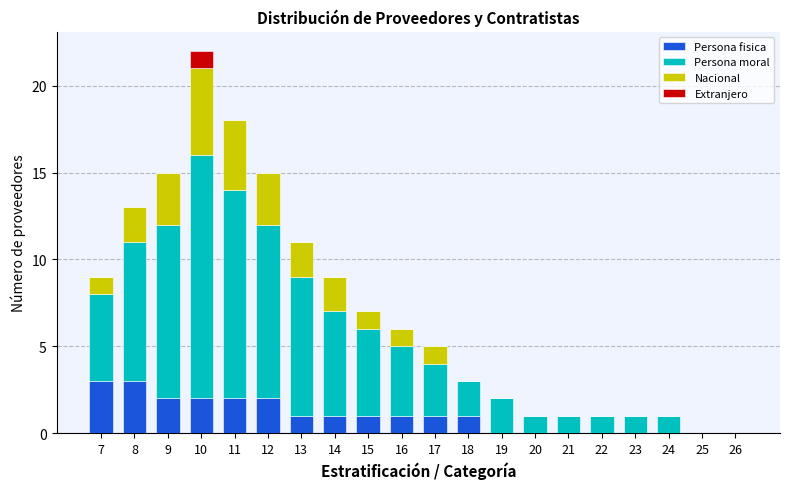

At which category is the sum across all series the highest?

10